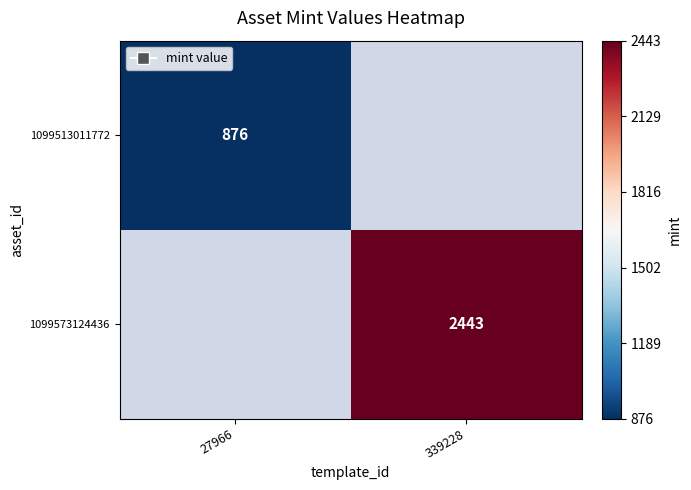

True or false: 1099513011772 has a value of 876 at 27966.

True